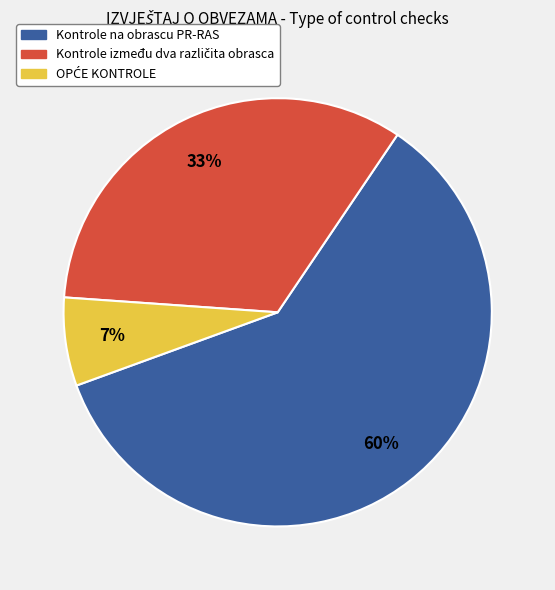

Which slice is the largest?

Kontrole na obrascu PR-RAS